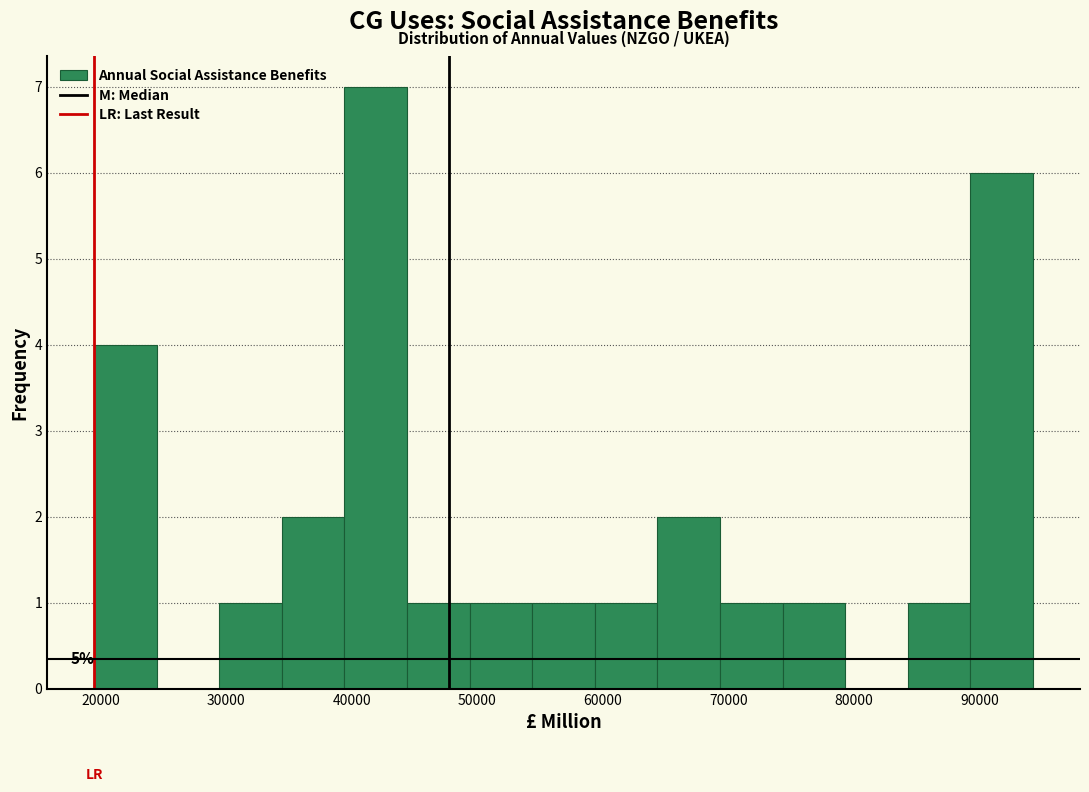

Which range on the x-axis has the tallest bar?

39000 to 44000